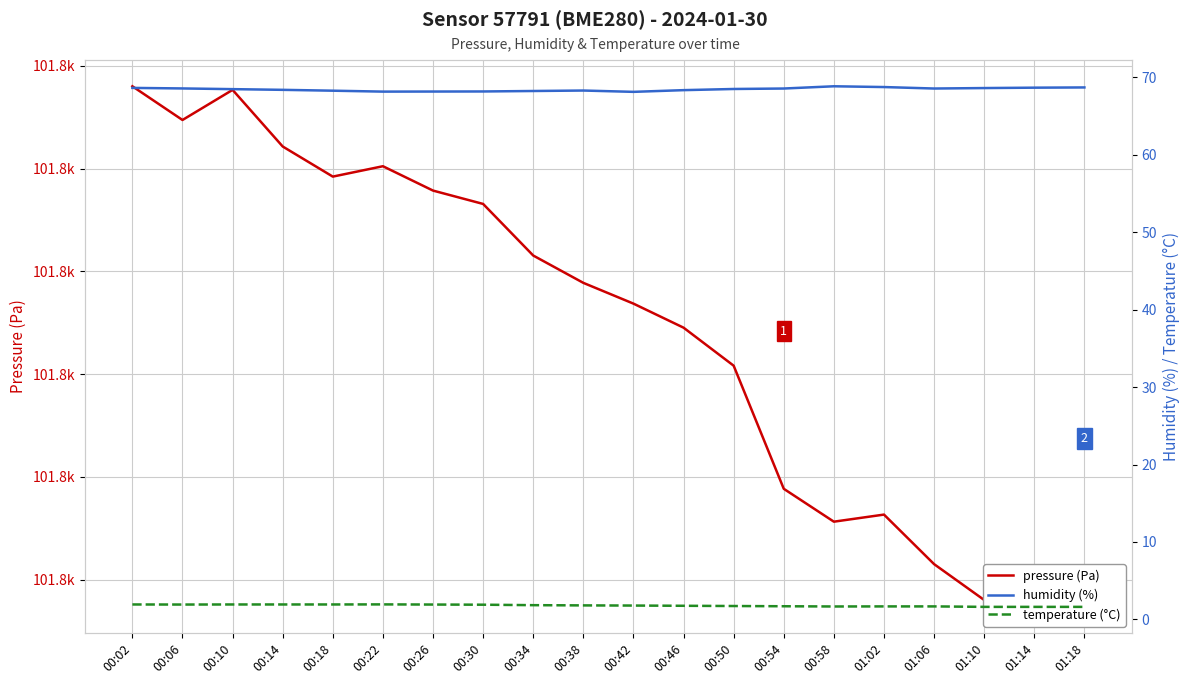

Which series has the largest range (max minus min)?

pressure (Pa)